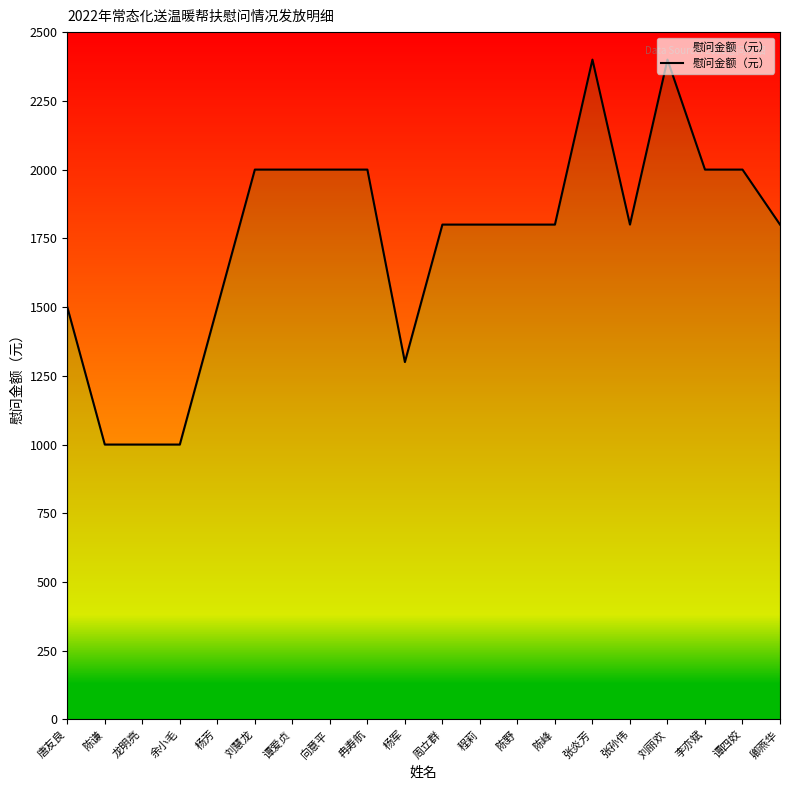

How many data points are less than 1800?

6